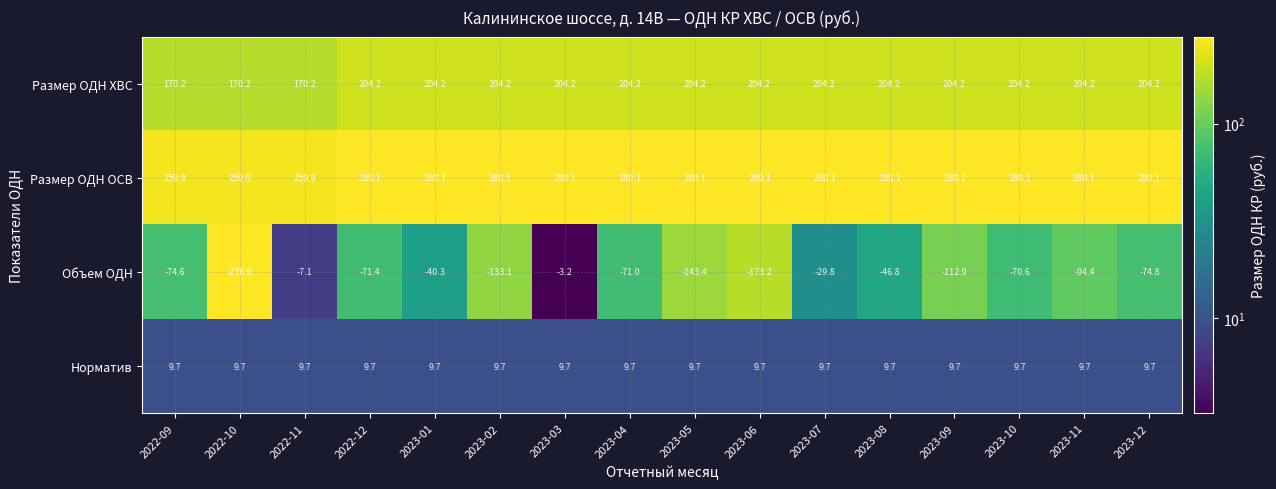

What is the highest value of the Объем ОДН series?

-3.2